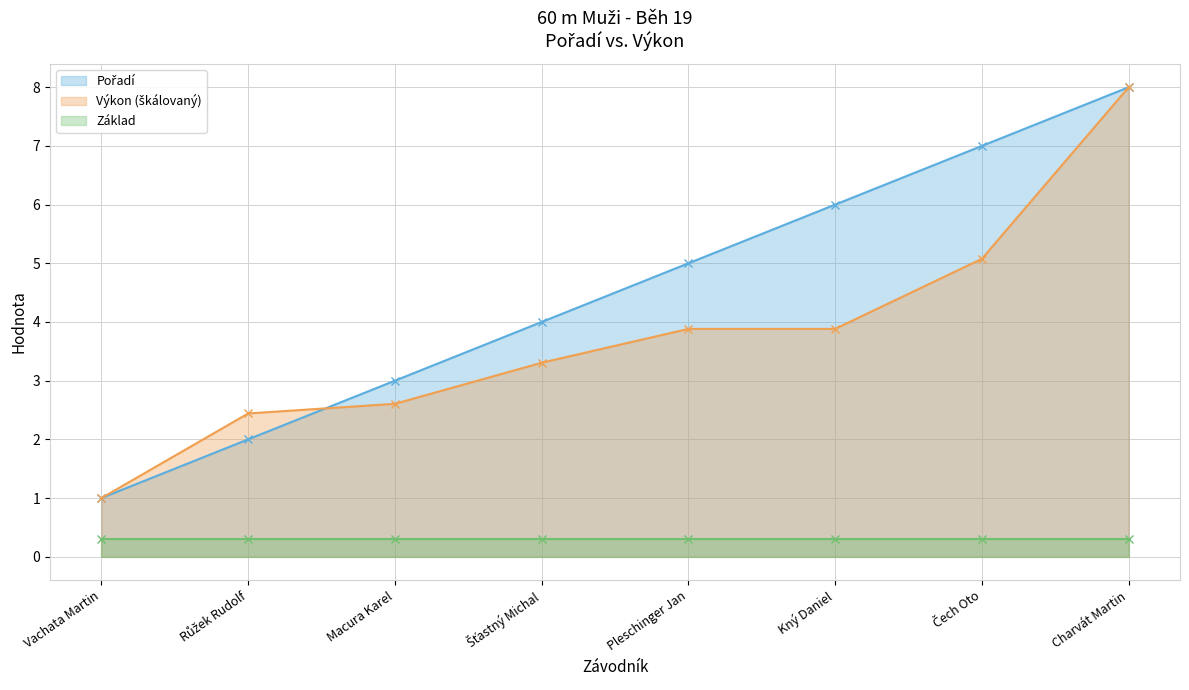

What is the value of the Výkon point at the 1st from the left?

1.0